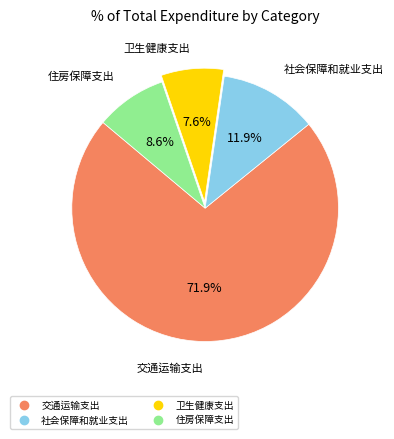

To the nearest percent, what is the difference between the 住房保障支出 and 卫生健康支出 slice percentages?

1%